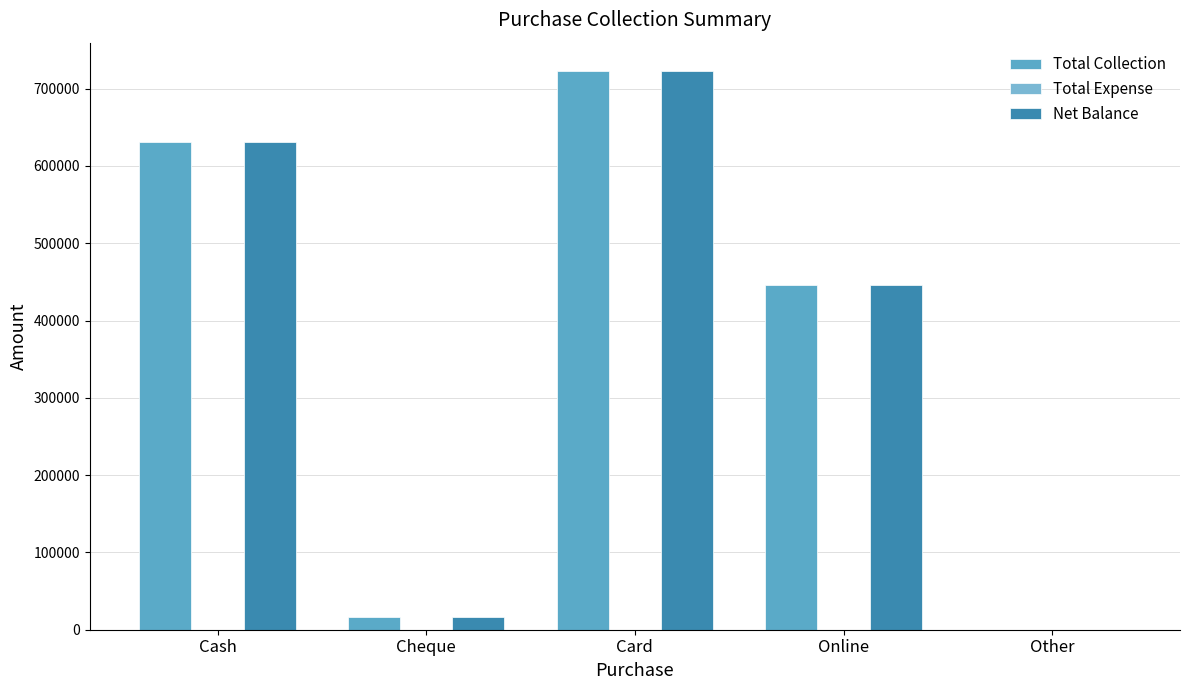

How many values in Total Collection are above zero?

4